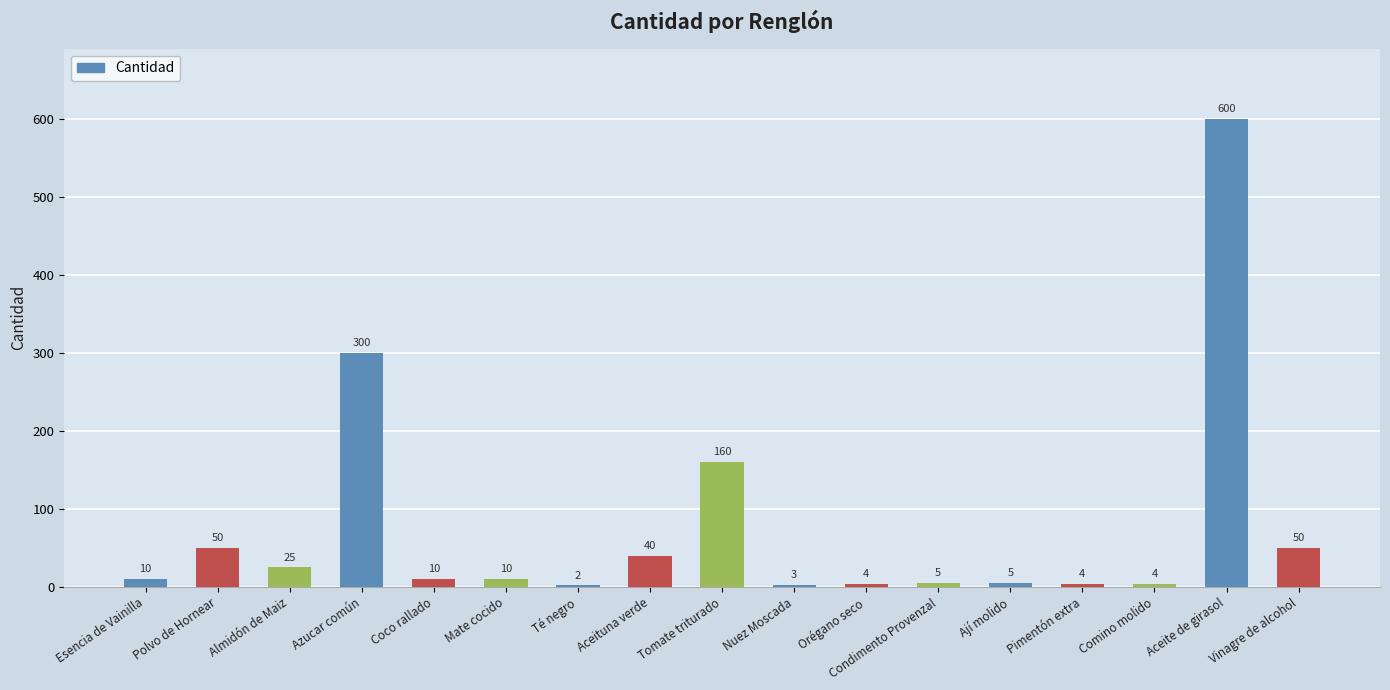

What is the change in value from Aceituna verde to Vinagre de alcohol?

+10